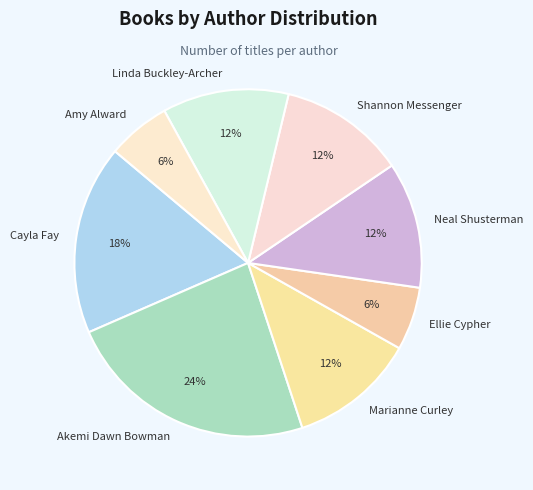

Does any single category account for the majority?

No